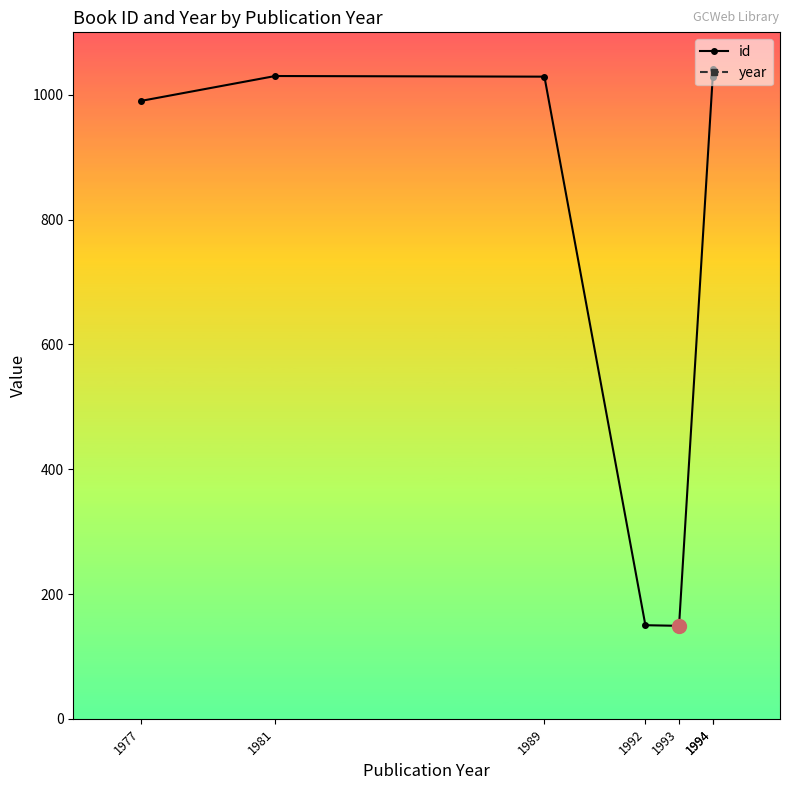

The value of year at 1994 is 1994. True or false?

True